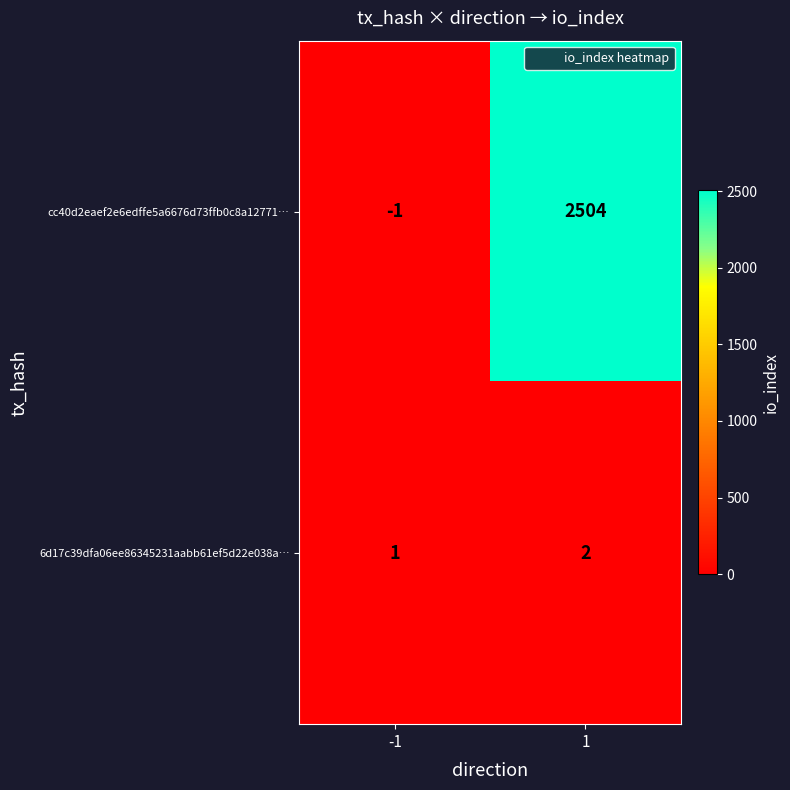

What is the sum of all cc40d2eaef2e6edffe5a6676d73ffb0c8a12771… values?

2503